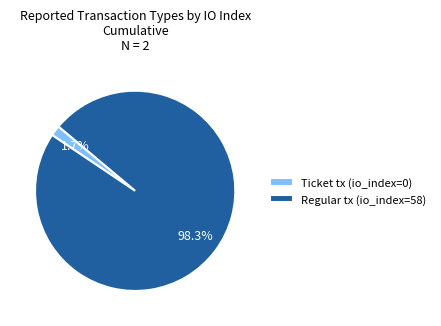

Is there any slice that represents more than half of the pie?

Yes